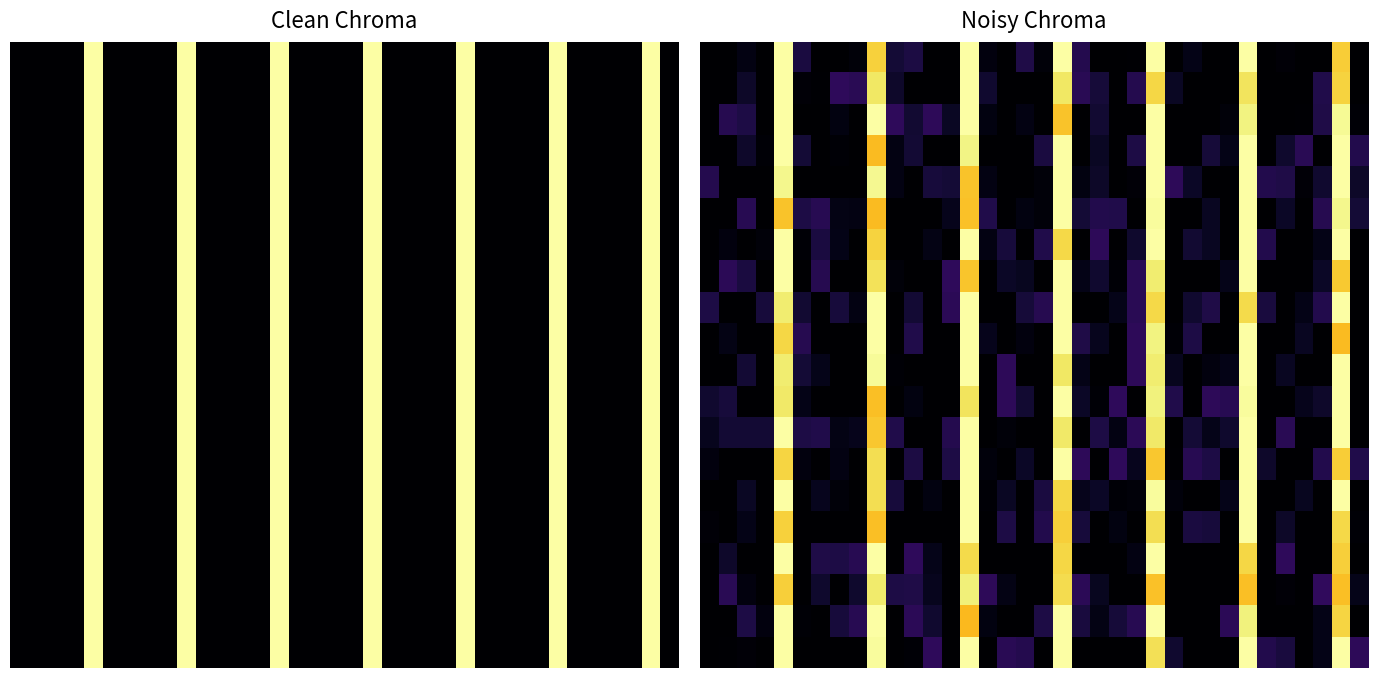

What is the difference between the highest and lowest values at 5?

0.1